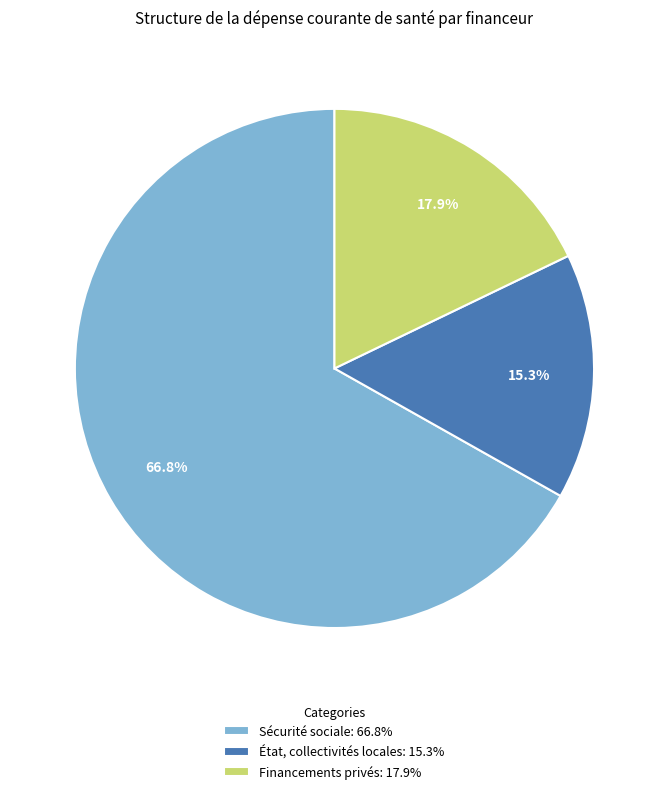

Is it true that Sécurité sociale is 67% of the pie?

True